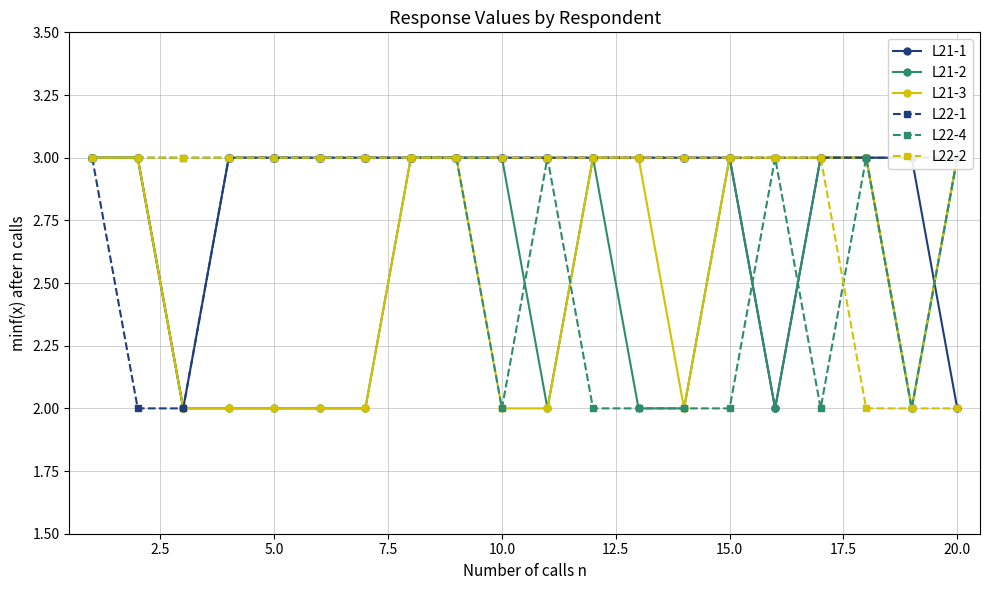

Which series has the largest total across all categories?

L22-1